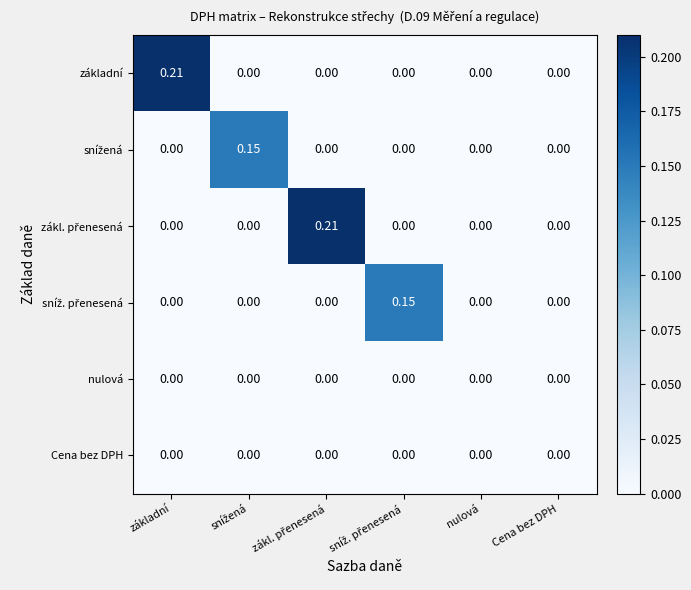

Between základní and nulová, which series saw the biggest shift?

základní